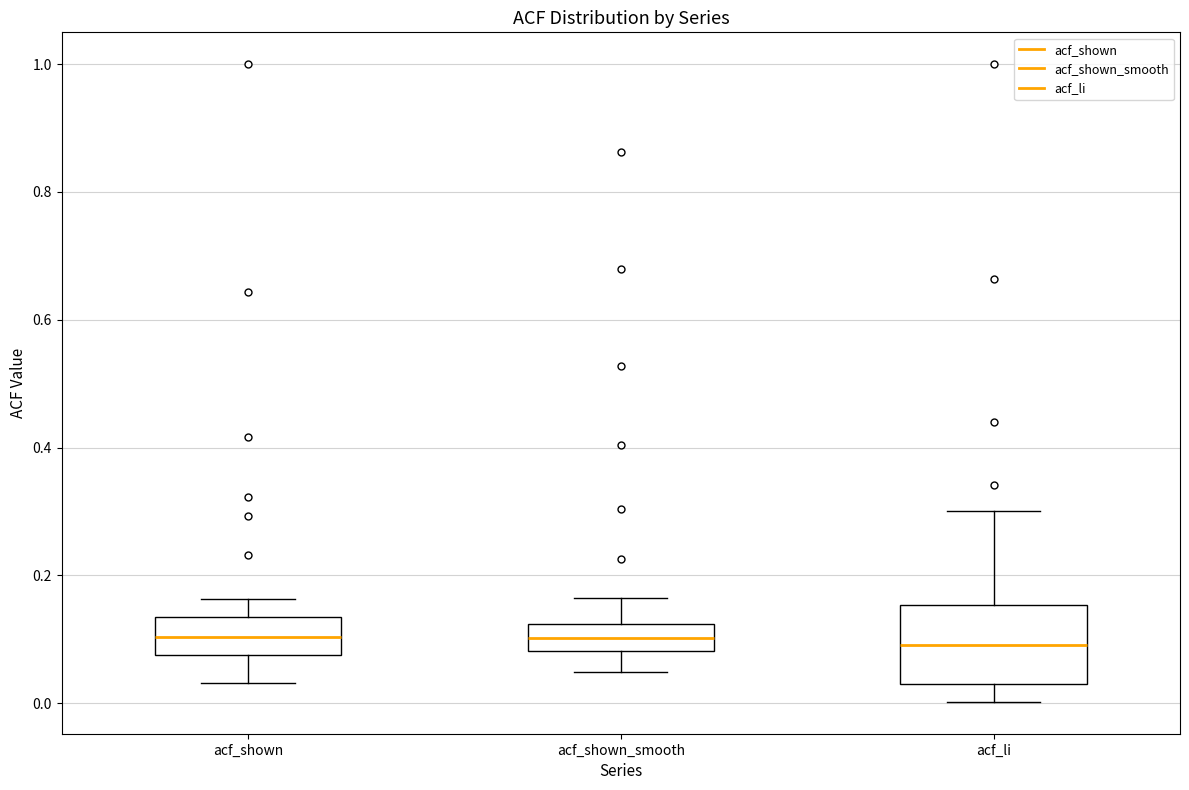

Where does the lower whisker of the box for acf_li end on the y-axis? The values are not printed on the chart, so give them approximately, as read against the axis.

0.00